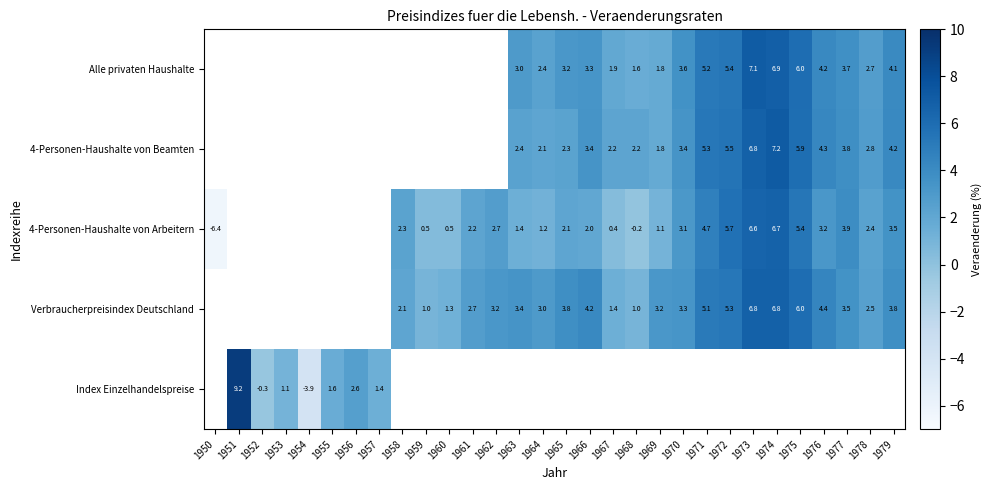

Is it true that Alle privaten Haushalte equals 2.3 at 1968?

False